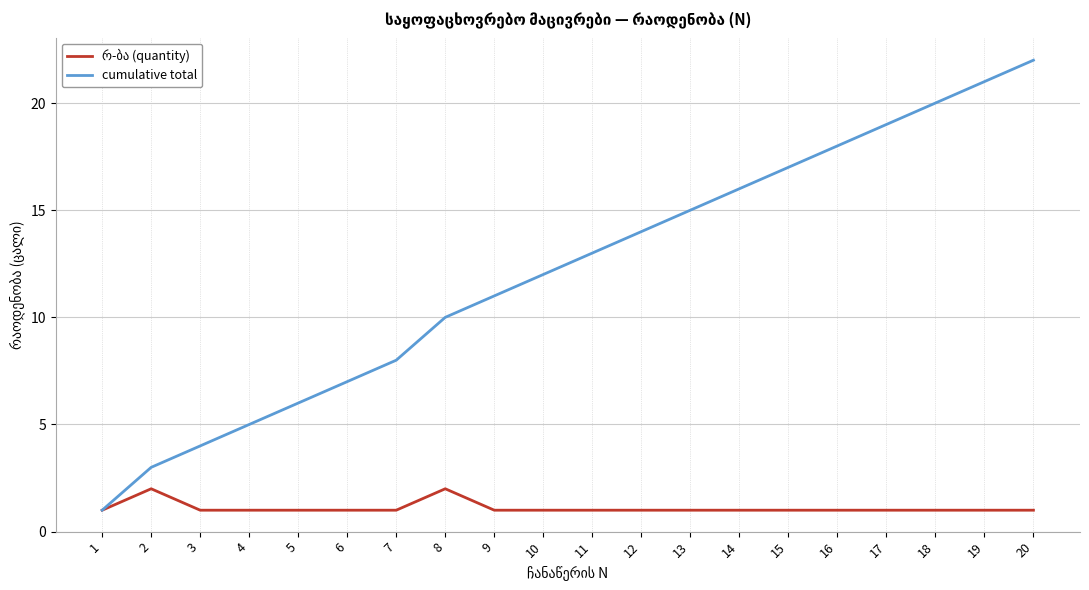

Rank the categories by cumulative total value from lowest to highest.

1, 2, 3, 4, 5, 6, 7, 8, 9, 10, 11, 12, 13, 14, 15, 16, 17, 18, 19, 20